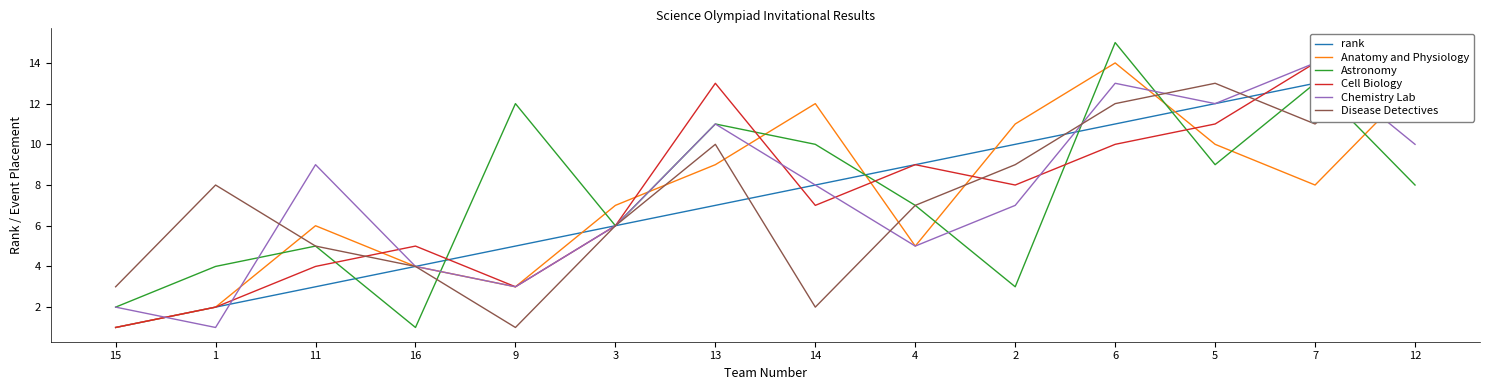

Count the number of data series in this chart.

6